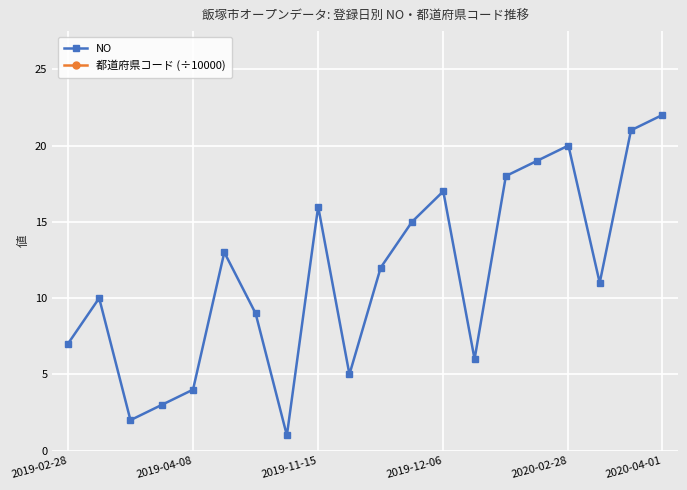

True or false: NO and 都道府県コード (÷10000) intersect in this chart.

False